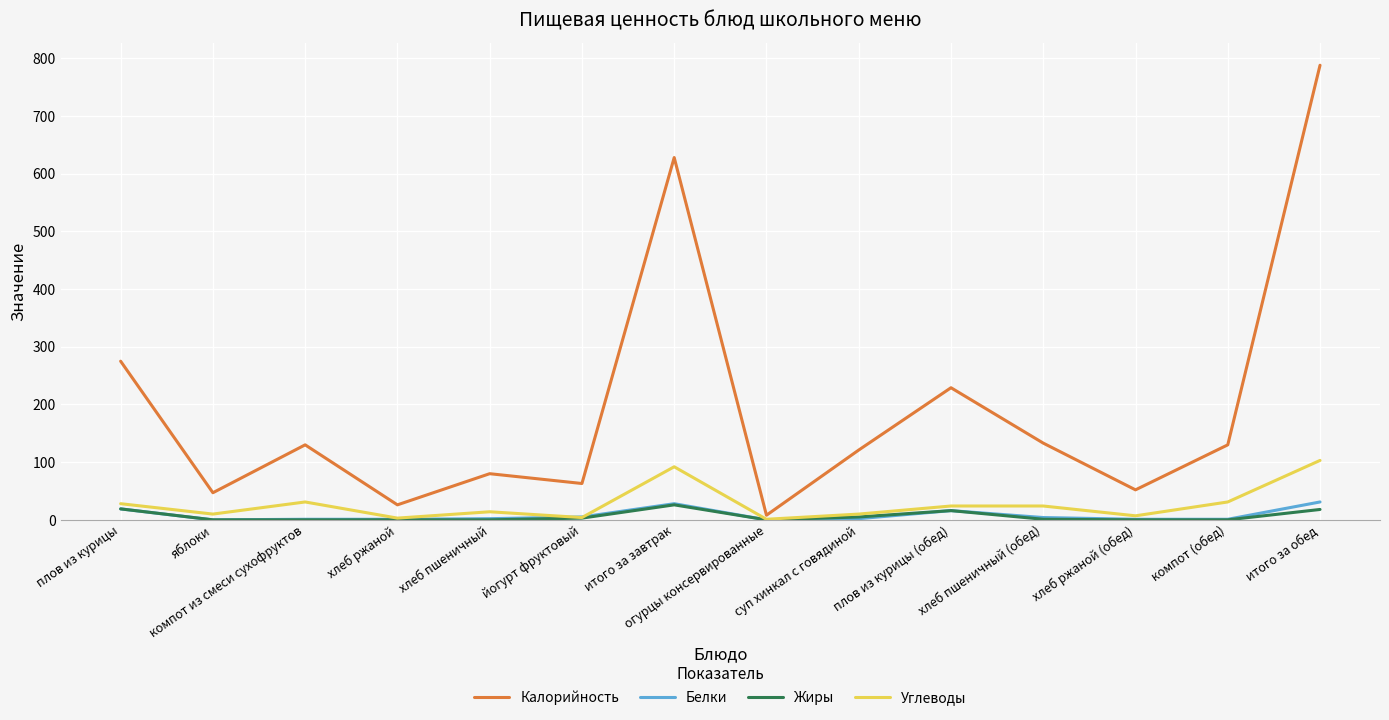

What is the total value across all series at плов из курицы (обед)?

285